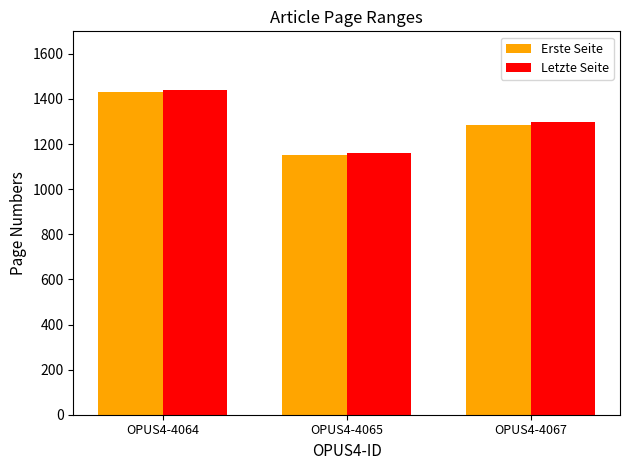

At how many categories does at least one series exceed 1206?

2